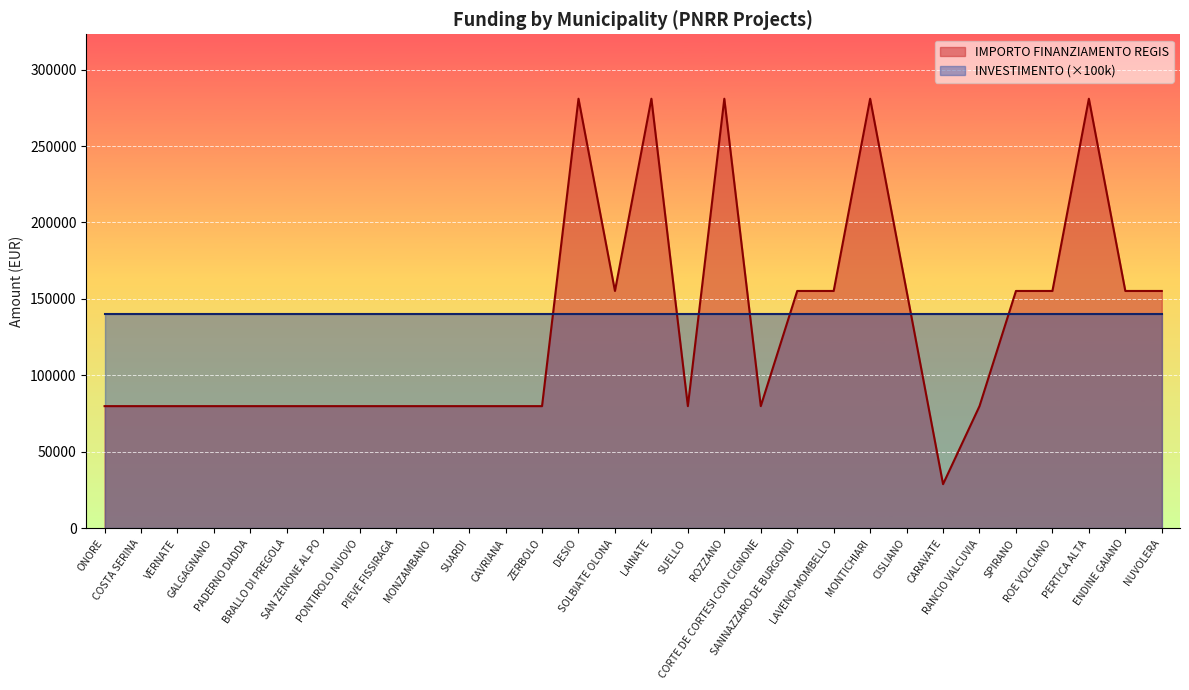

Which has a higher value, SUARDI or NUVOLERA?

NUVOLERA